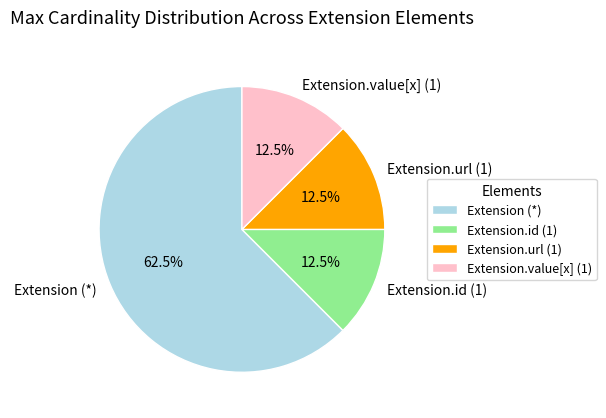

Approximately how many times larger is the value at Extension.id (1) compared to Extension.value[x] (1)?

1.0